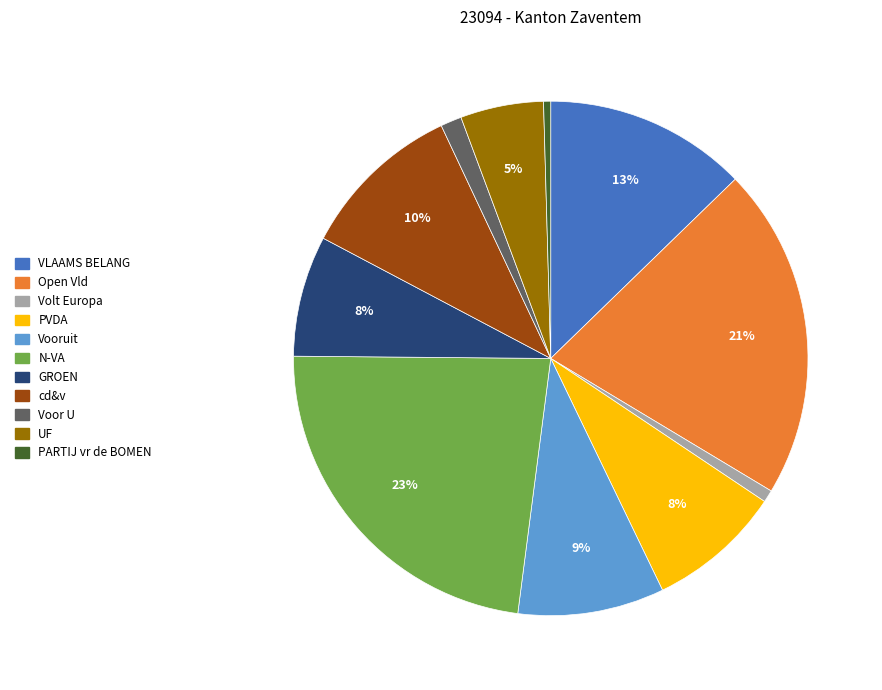

What percentage is the cd&v slice, to the nearest percent?

10%